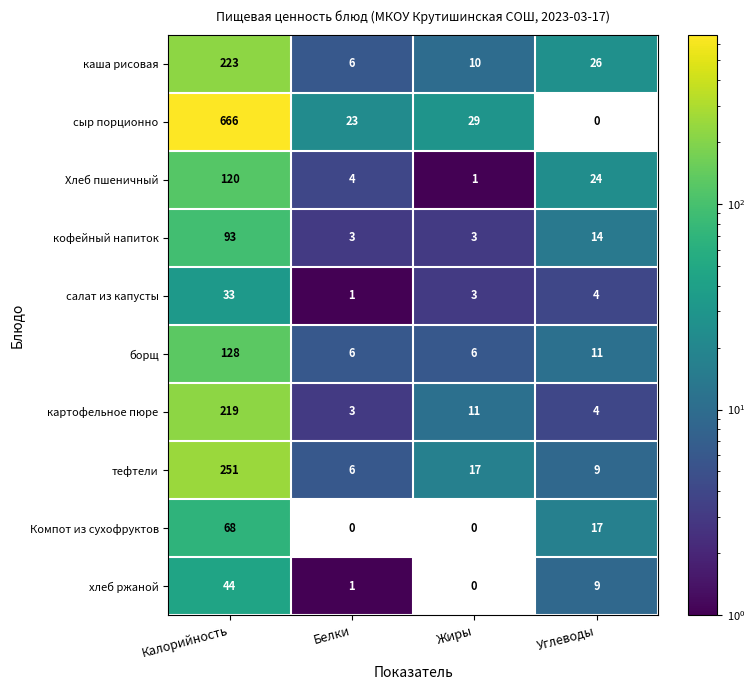

The value of сыр порционно at Углеводы is 0. True or false?

True